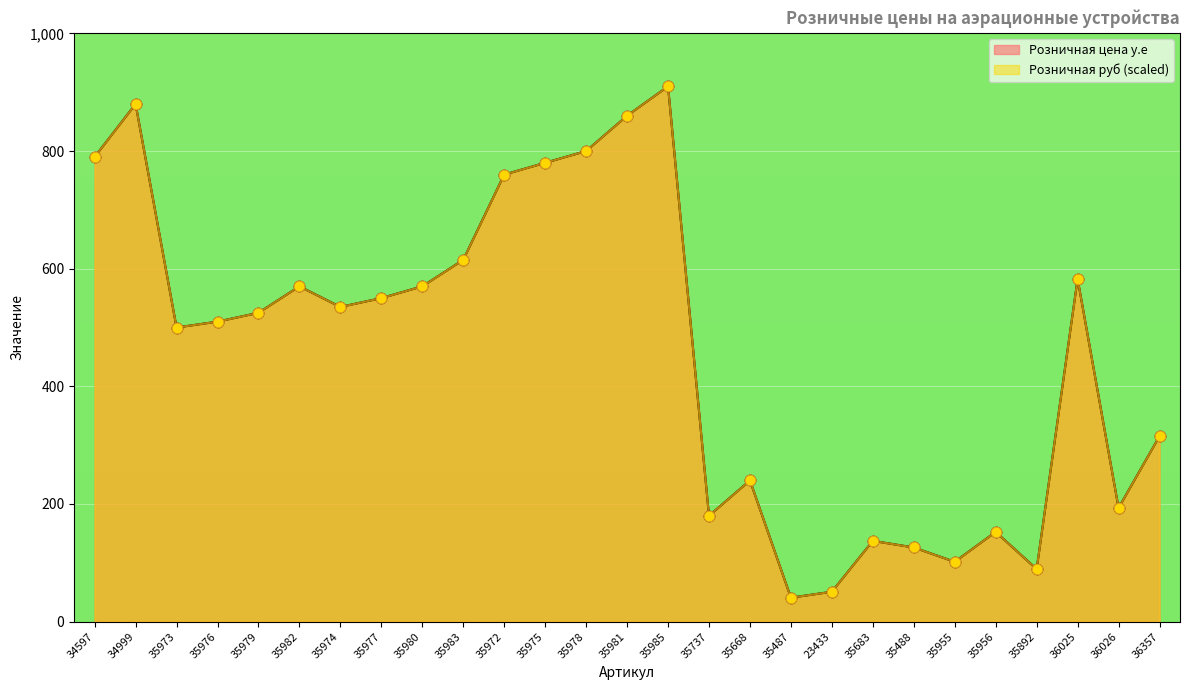

Is the value of Розничная руб at 35979 greater than the value of Розничная цена у.е at 35978?

No